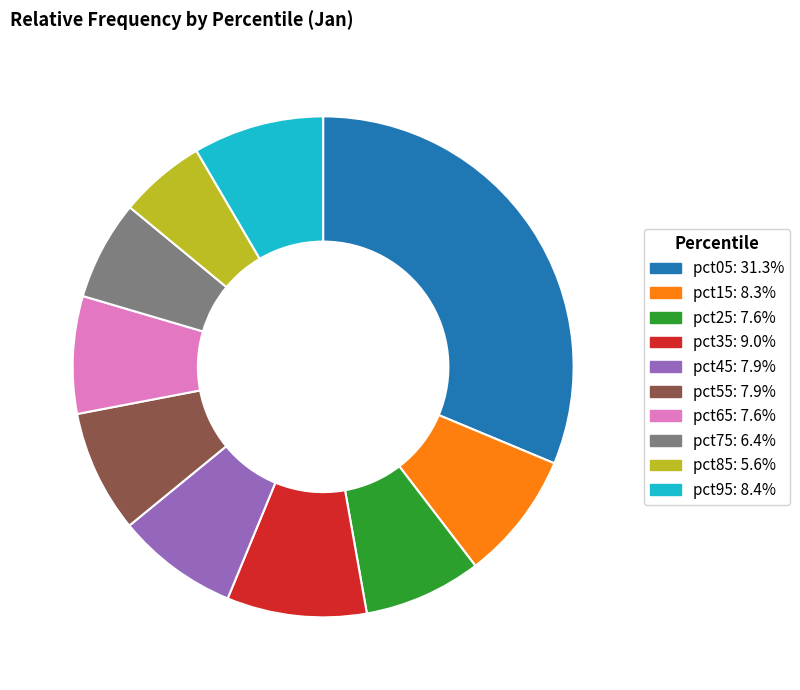

Do pct95 and pct35 together represent more than half of the pie?

No